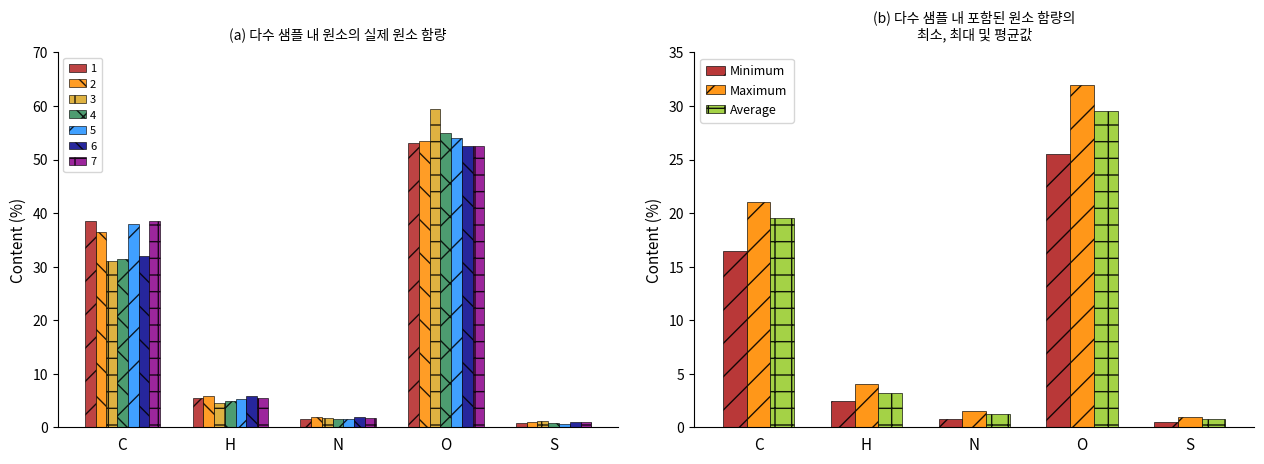

Rank the series at S from lowest to highest value.

Minimum, Average, Maximum